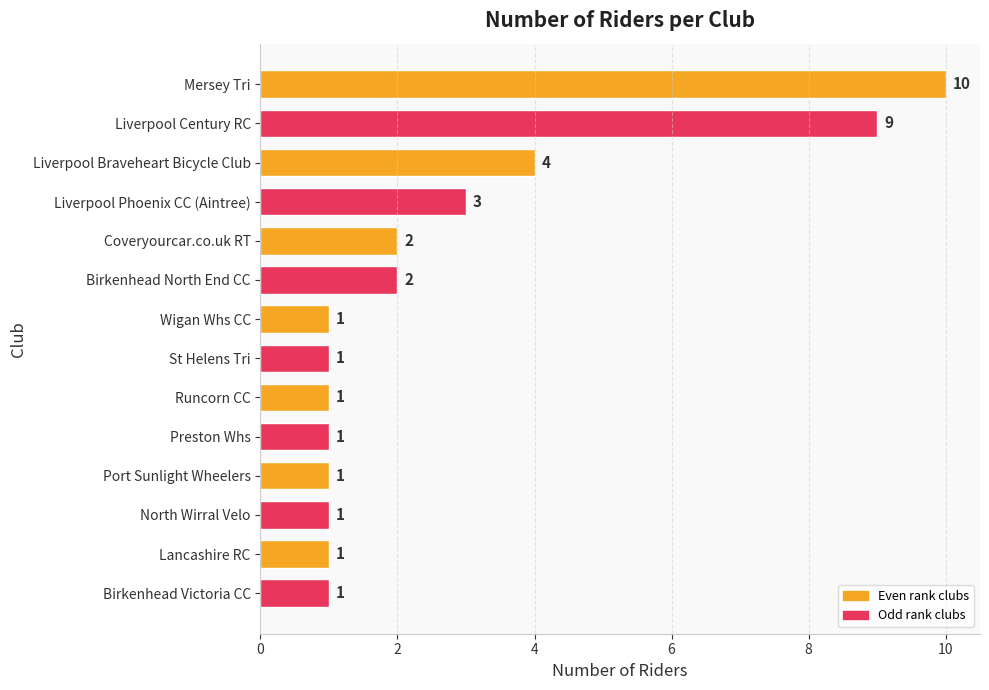

Reading top to bottom, what are all the values shown in this chart?

Mersey Tri=10	Liverpool Century RC=9	Liverpool Braveheart Bicycle Club=4	Liverpool Phoenix CC (Aintree)=3	Coveryourcar.co.uk RT=2	Birkenhead North End CC=2	Wigan Whs CC=1	St Helens Tri=1	Runcorn CC=1	Preston Whs=1	Port Sunlight Wheelers=1	North Wirral Velo=1	Lancashire RC=1	Birkenhead Victoria CC=1